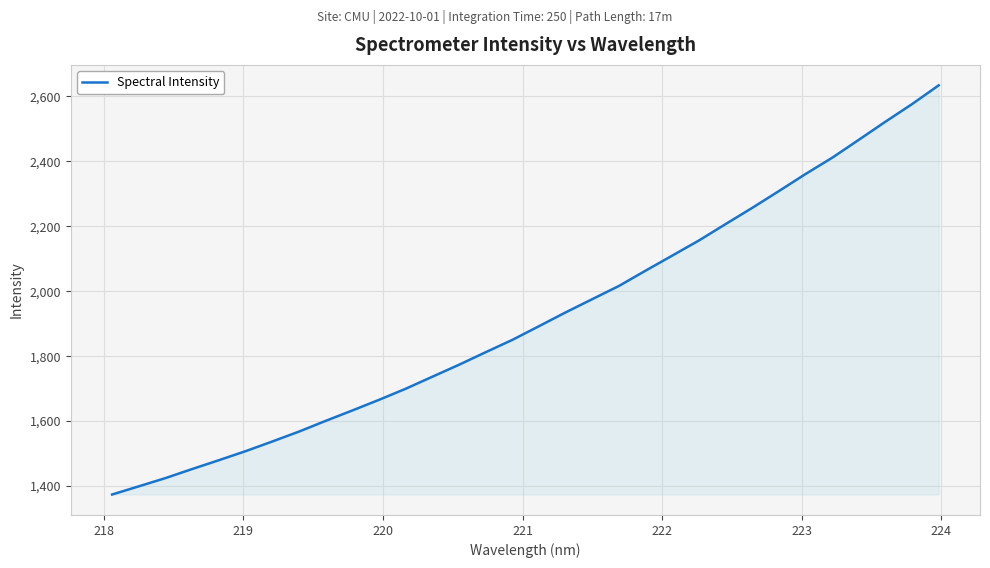

What is the average value?

1918.8